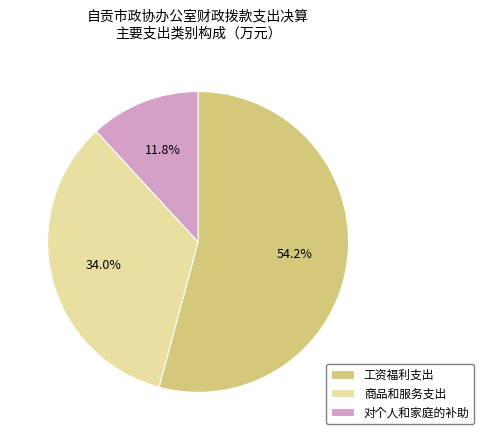

What percentage is the 工资福利支出 slice, to the nearest percent?

54%